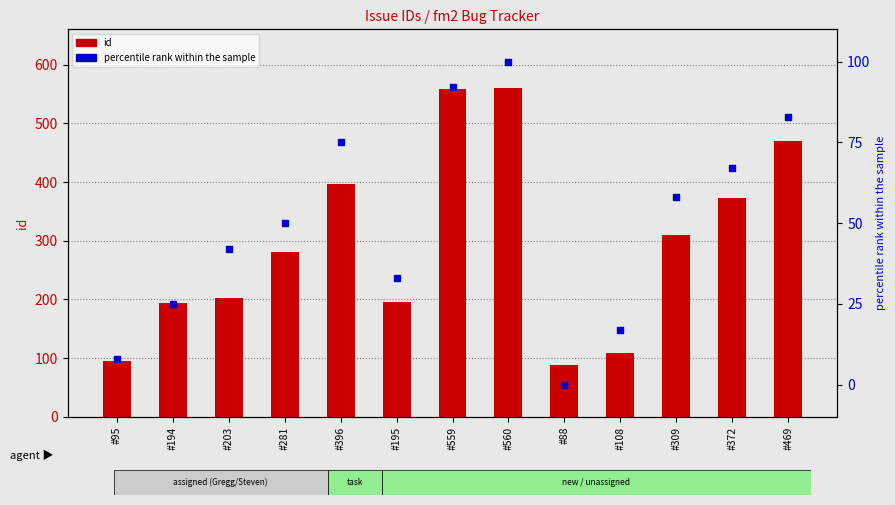

Which series contains the highest Y value?

id